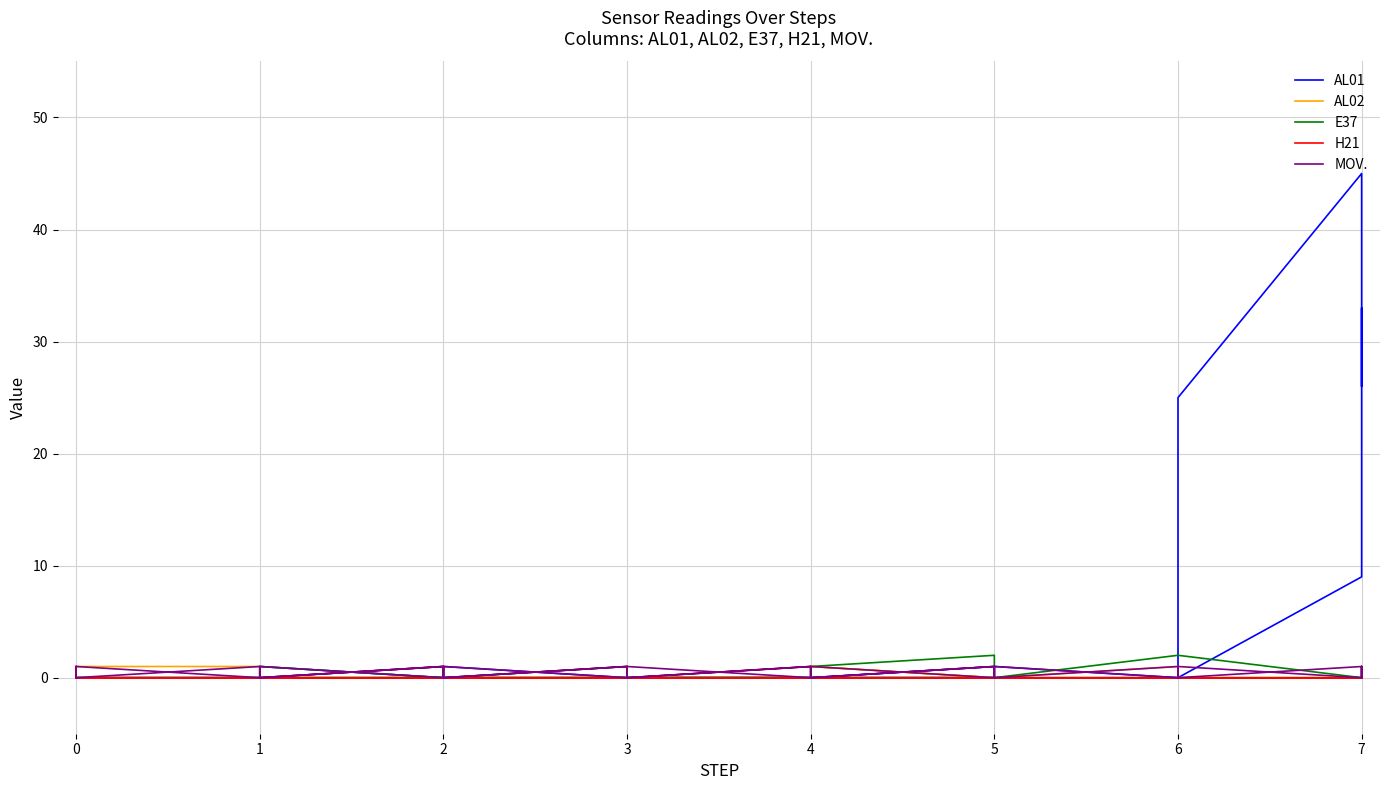

Reading left to right, list all the values displayed in this chart.

AL01: 0	0	1	0	0	0	0	0	0	0	0	9	33	26	45	25	0	1	0	0	0	0	0	0	1	0	0	0	1	0	0	0	1	0	0	0	0	0	0	1
AL02: 0	0	0	0	0	1	1	0	0	0	0	0	0	0	0	0	1	0	0	0	0	0	0	0	0	0	0	0	0	0	1	1	0	1	0	0	0	0	1	0
E37: 0	0	0	0	0	0	0	0	0	0	0	0	1	1	0	2	2	0	2	1	0	0	1	0	0	0	0	0	0	0	0	0	1	0	0	0	0	0	0	0
H21: 0	0	0	0	0	0	0	0	0	0	0	0	0	0	0	0	0	0	0	0	0	0	0	0	0	0	0	0	0	0	0	0	0	0	0	0	0	0	0	0
MOV.: 0	1	0	1	0	1	0	1	0	1	0	1	0	1	0	1	0	1	0	1	0	1	0	1	0	1	0	1	0	1	0	1	0	1	0	1	0	1	0	1